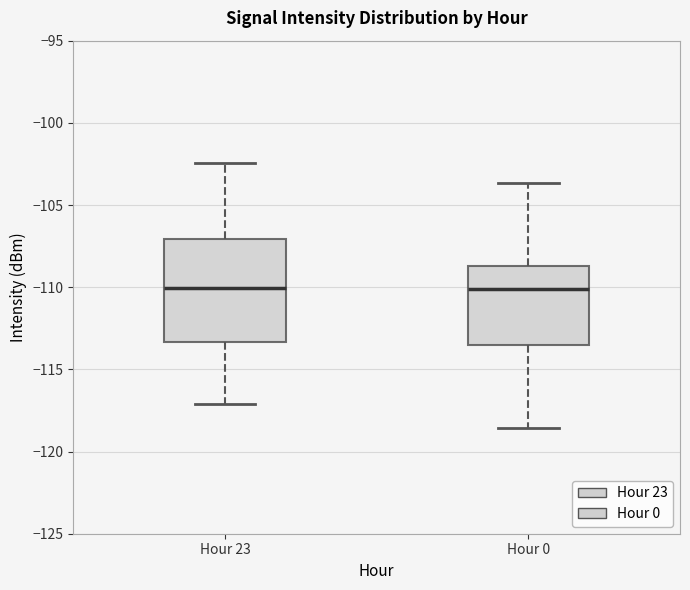

Reading left to right, read every box against the y-axis: the position of its median line, the range the box covers, and the ends of its whiskers. The values are not printed on the chart, so give them approximately, as read against the axis.

Hour 23: median -110.0, box -113.5 to -107.0, whiskers -117.0 to -102.5
Hour 0: median -110.0, box -113.5 to -108.5, whiskers -118.5 to -103.5